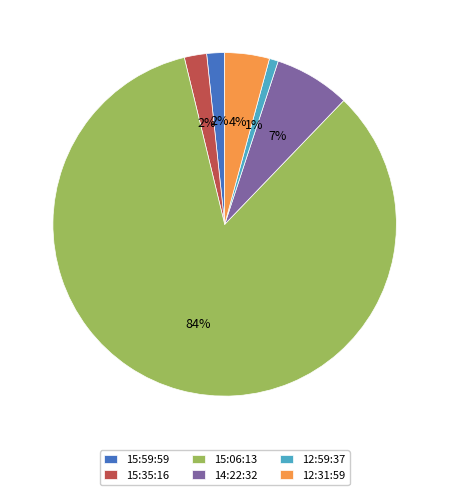

What percentage is the 14:22:32 slice, to the nearest percent?

7%